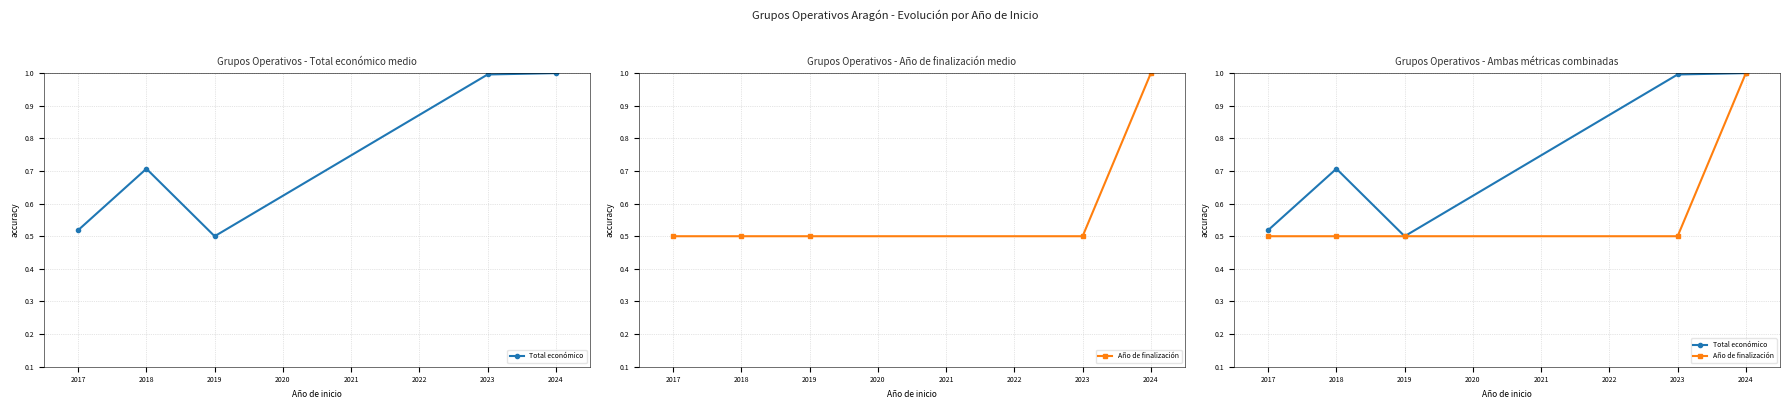

Between 2018 and 2024, which is larger?

2024